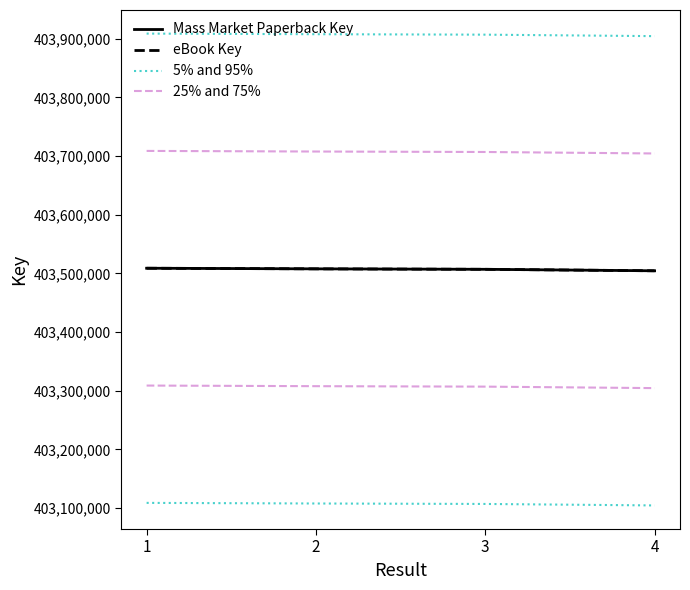

True or false: 5% and 95% has a value of 256649219 at 3.

False